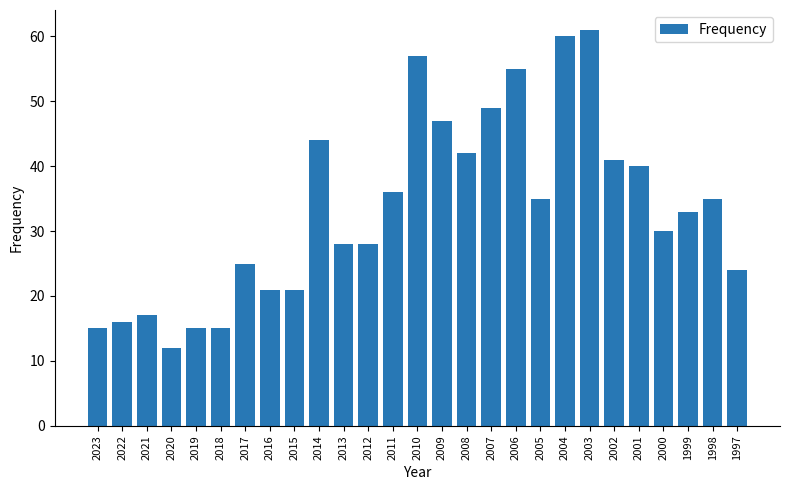

What is the difference between the maximum and minimum values?

49